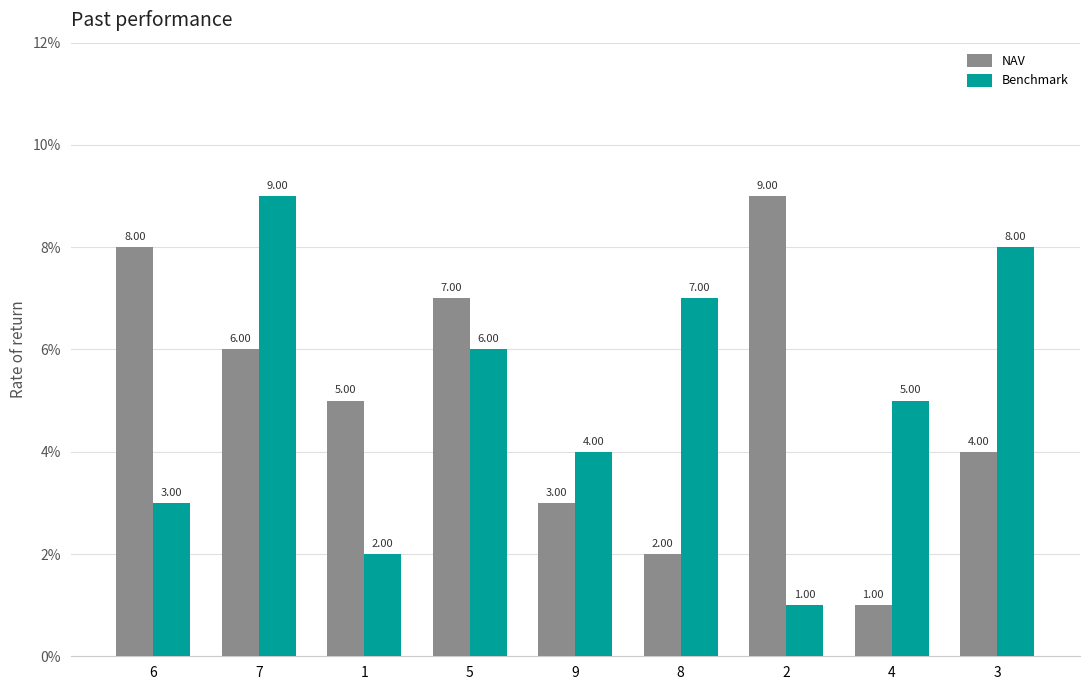

The value of NAV at 8 is 3. True or false?

False